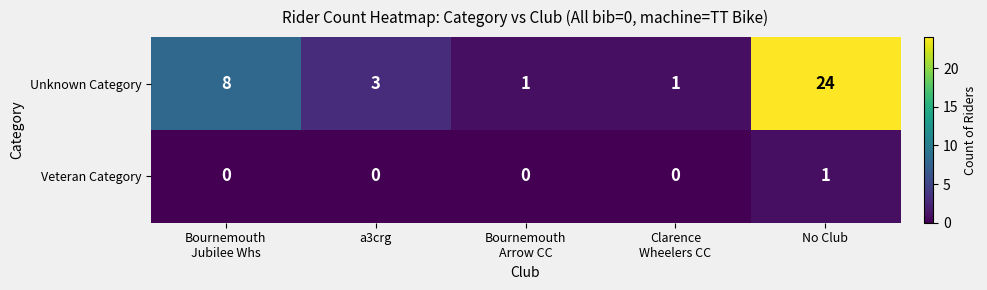

Reading left to right, what are all the values shown in this chart?

Unknown Category: 8	3	1	1	24
Veteran Category: 0	0	0	0	1